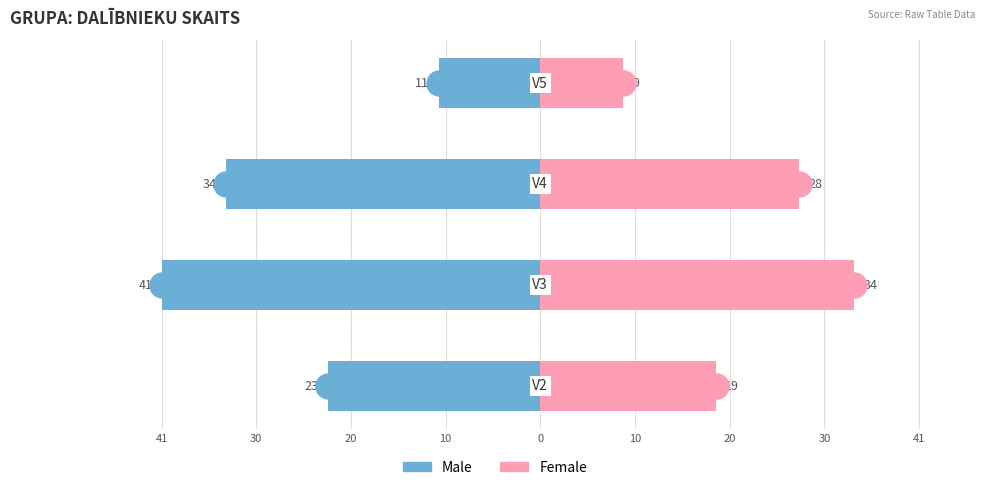

Between 20 and 30, which series saw the biggest shift?

Male